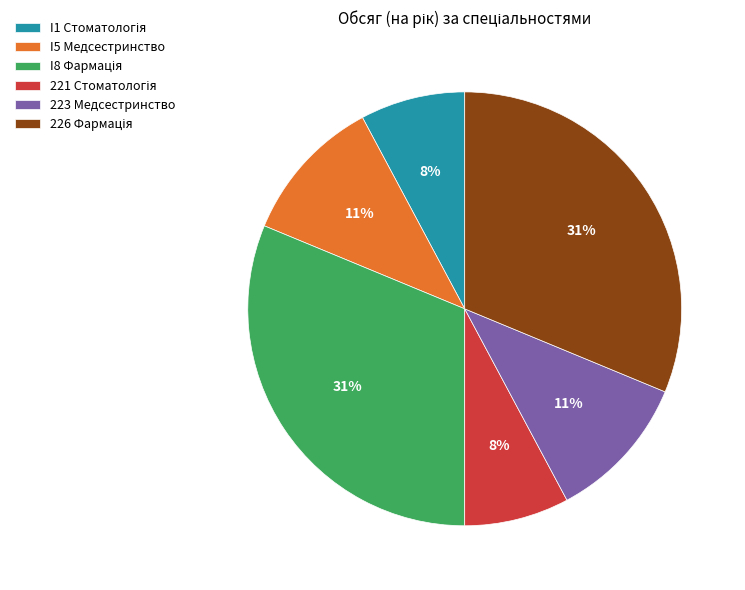

The 223 Медсестринство slice represents 11% of the pie. True or false?

True